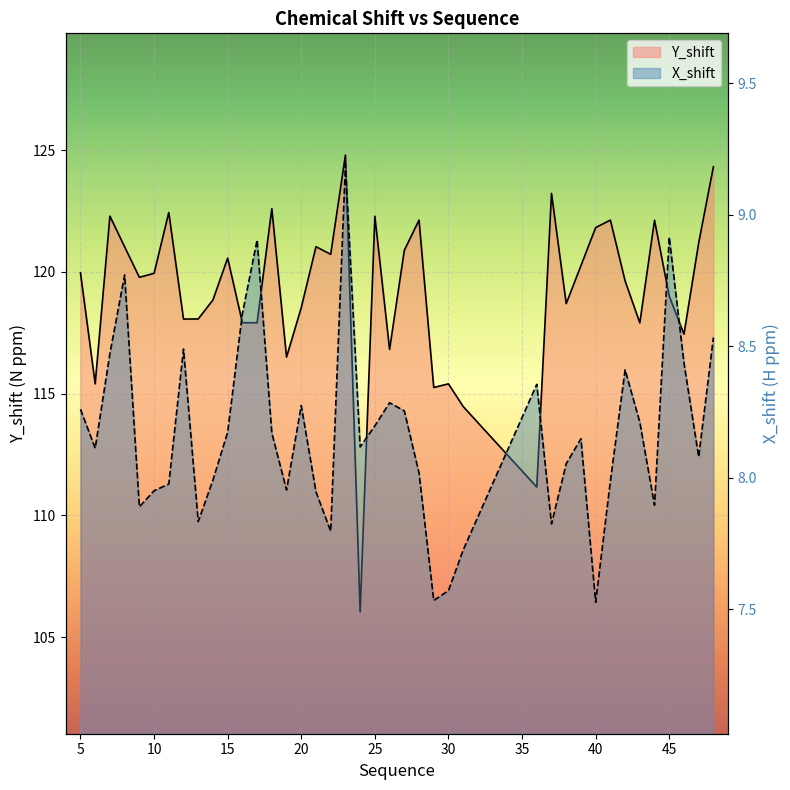

What are all the series names shown in the legend?

X_shift, Y_shift